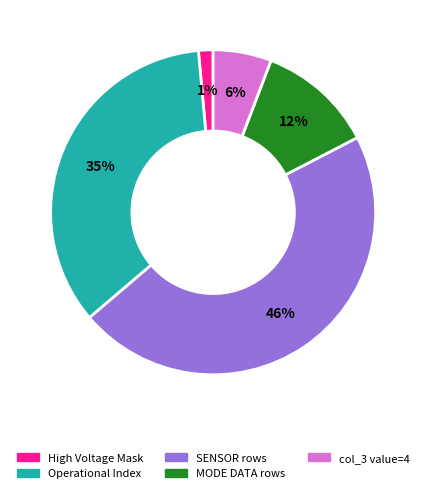

To the nearest percent, what is the difference between the largest and smallest slice percentages?

45%